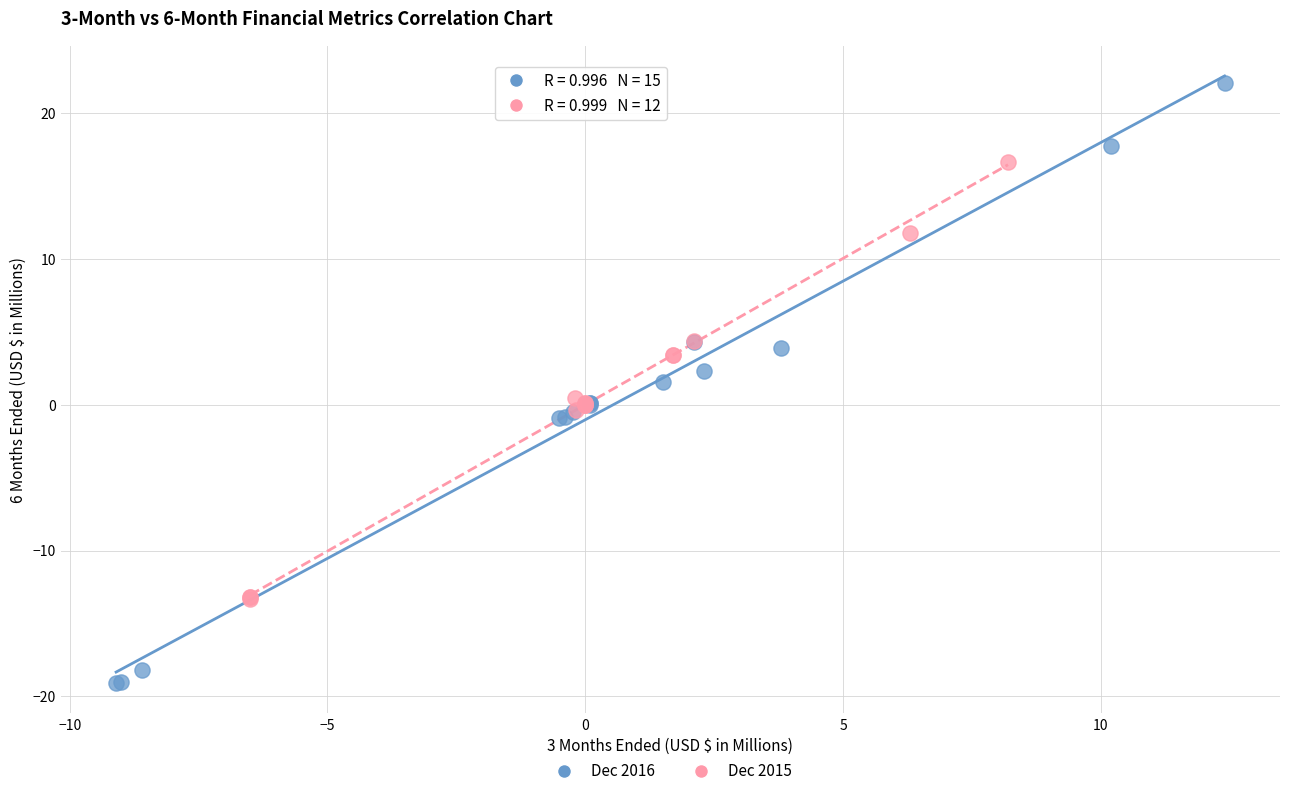

Which series contains the lowest Y value?

Dec 2016